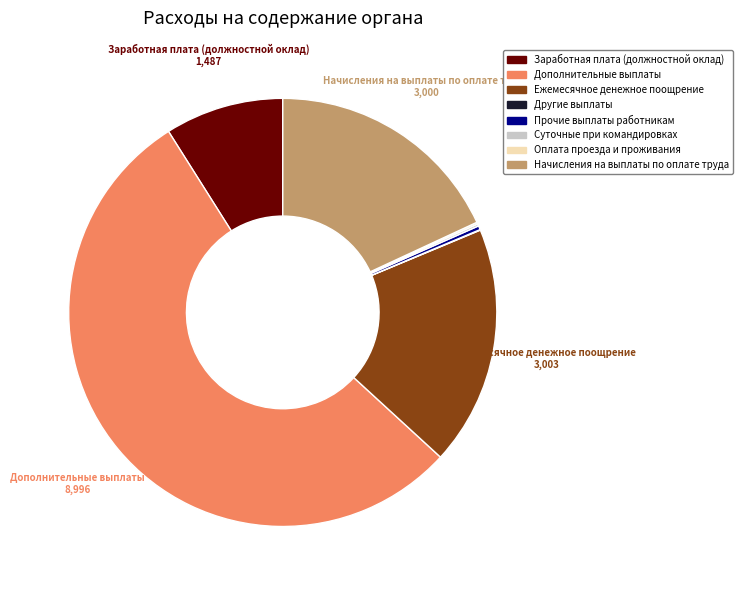

Which slice is the largest?

Дополнительные выплаты